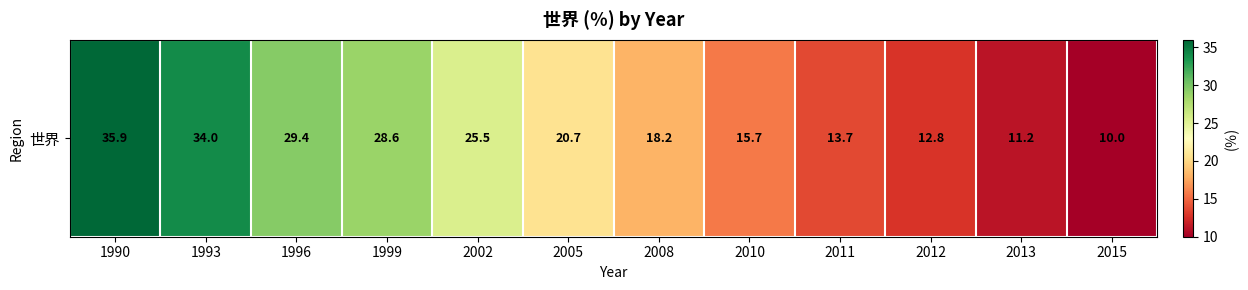

Reading right to left, what are all the values shown in this chart?

2015=10.0	2013=11.2	2012=12.8	2011=13.7	2010=15.7	2008=18.2	2005=20.7	2002=25.5	1999=28.6	1996=29.4	1993=34.0	1990=35.9